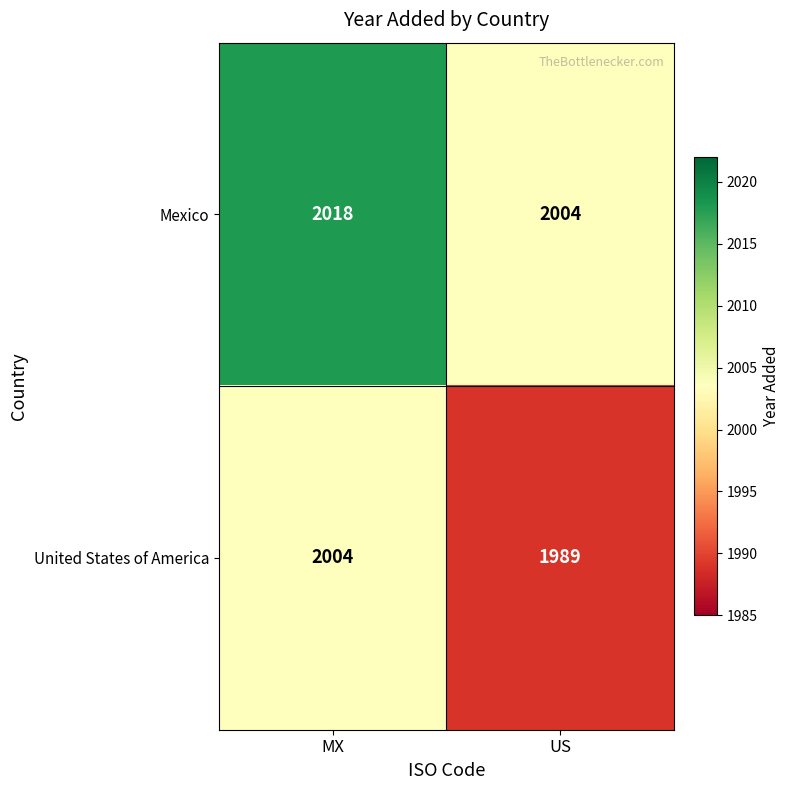

How many distinct data groups are displayed?

2